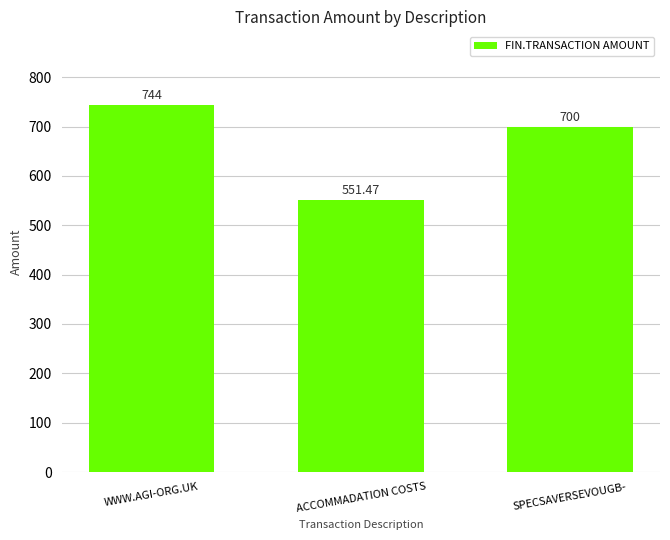

The value at ACCOMMADATION COSTS is 981.1. True or false?

False